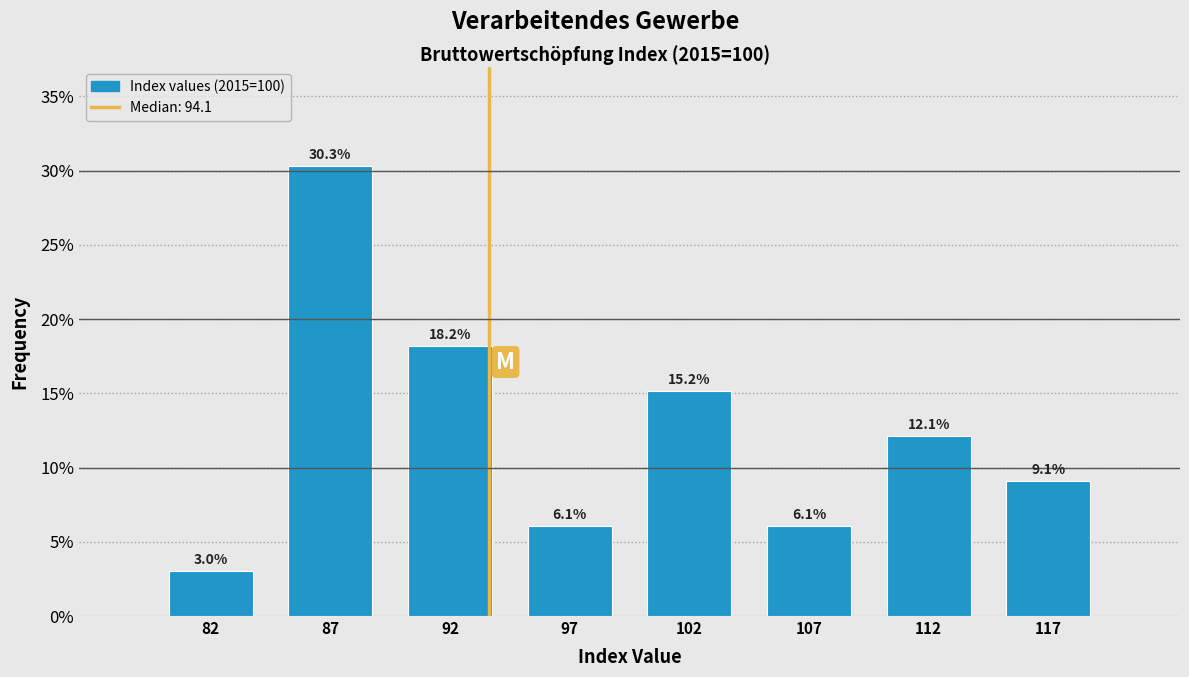

Reading left to right, list all the values displayed in this chart.

82=3.0	87=30.3	92=18.2	97=6.1	102=15.2	107=6.1	112=12.1	117=9.1